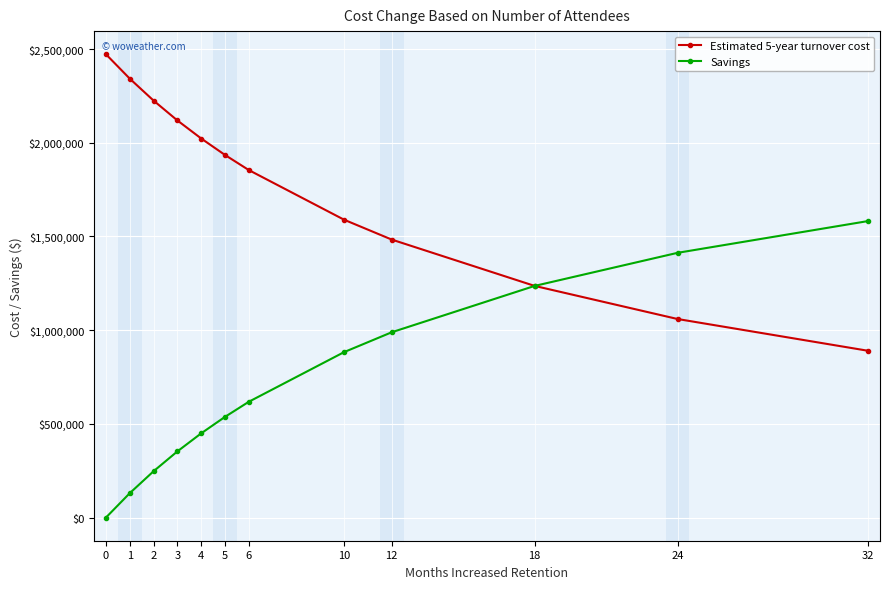

At which label does Savings first exceed 617987?

6